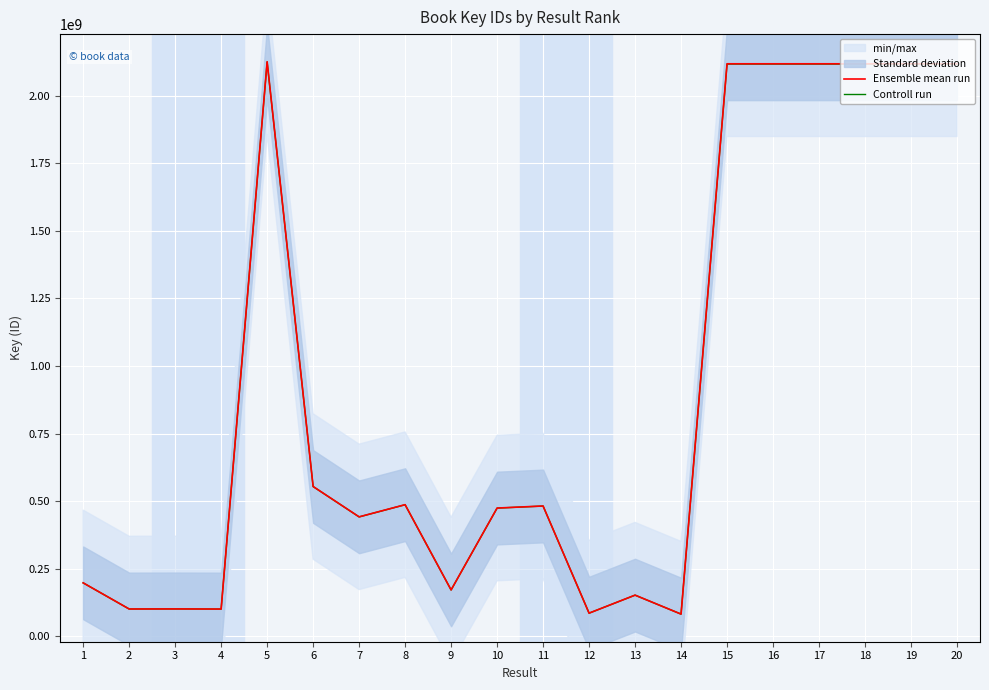

At 19, list the series in order from smallest to largest.

Controll run, Ensemble mean run